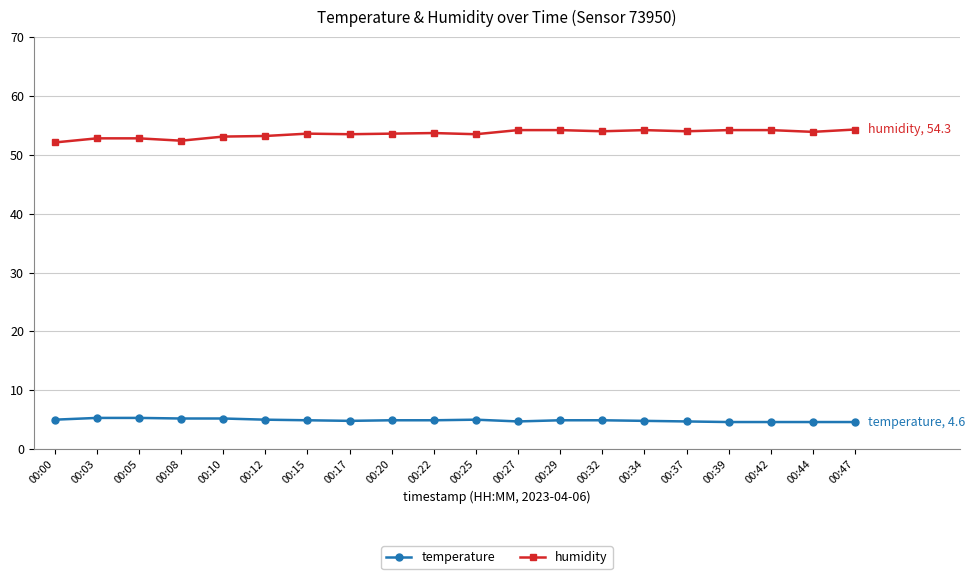

Which series has the largest total across all categories?

humidity